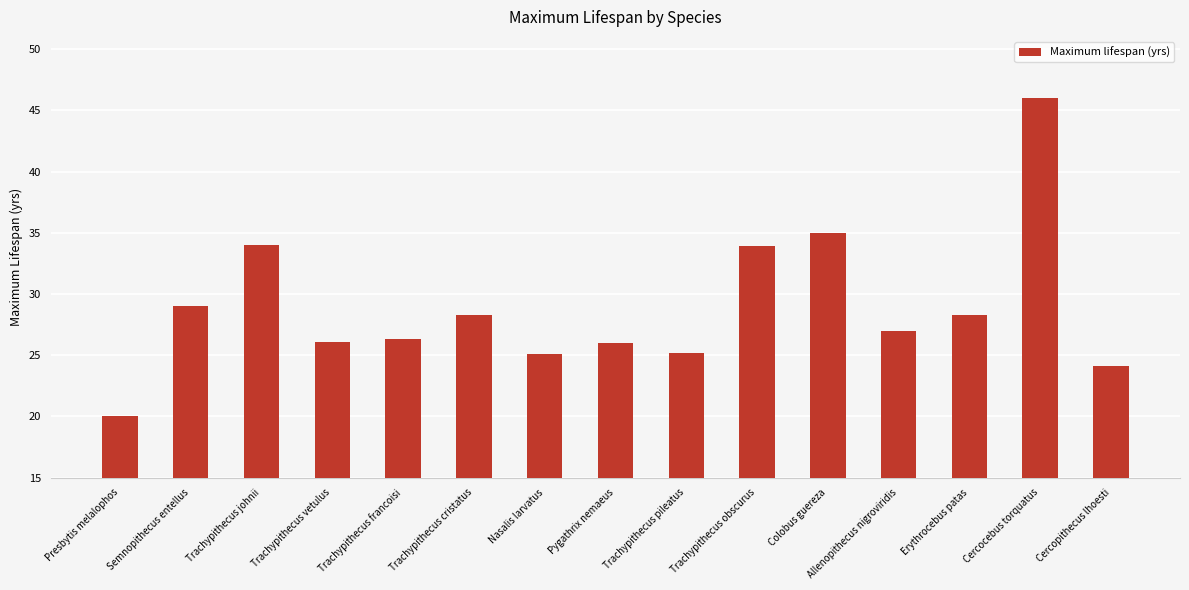

What value does the data have at Cercocebus torquatus?

46.0